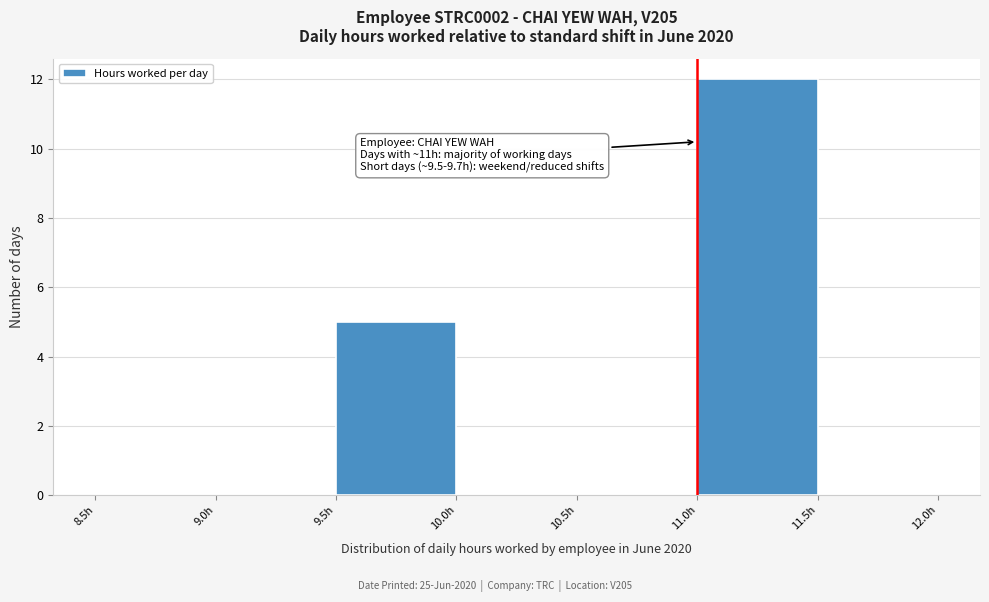

Which range on the x-axis has the tallest bar?

11.0 to 11.5